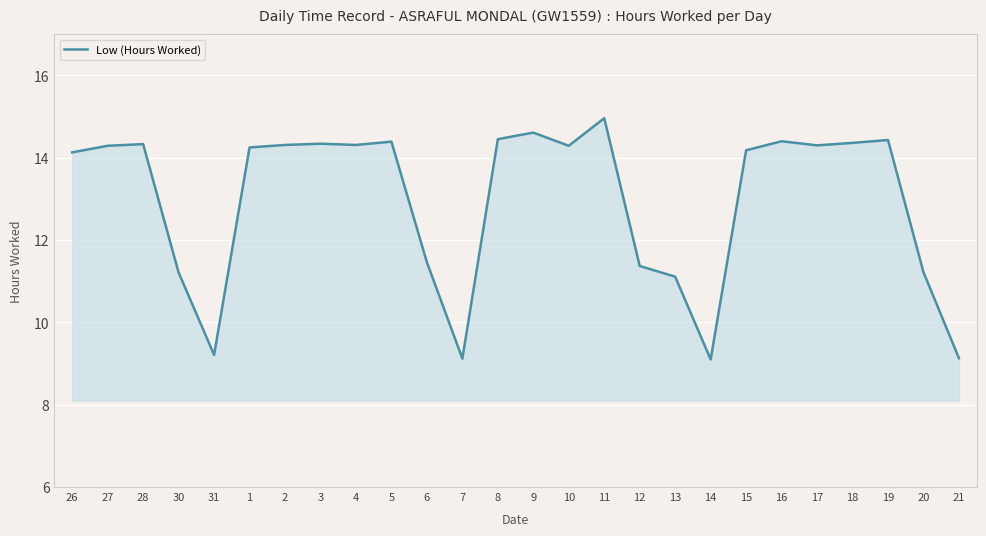

How many lines are shown in the chart?

1